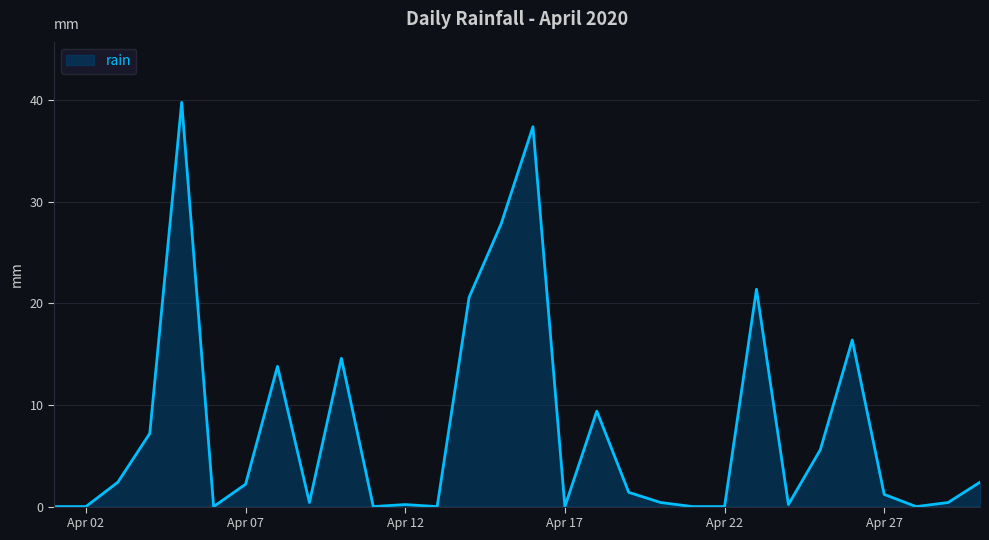

What is the difference between the maximum and minimum values?

39.8